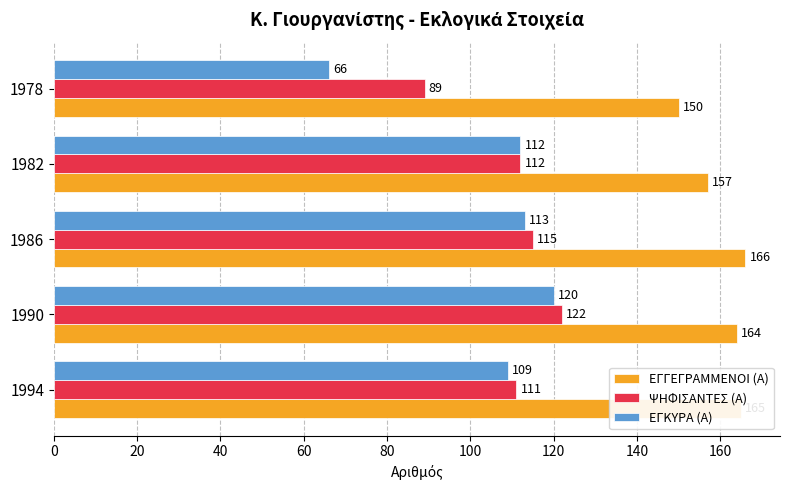

Which series has the largest total across all categories?

ΕΓΓΕΓΡΑΜΜΕΝΟΙ (Α)